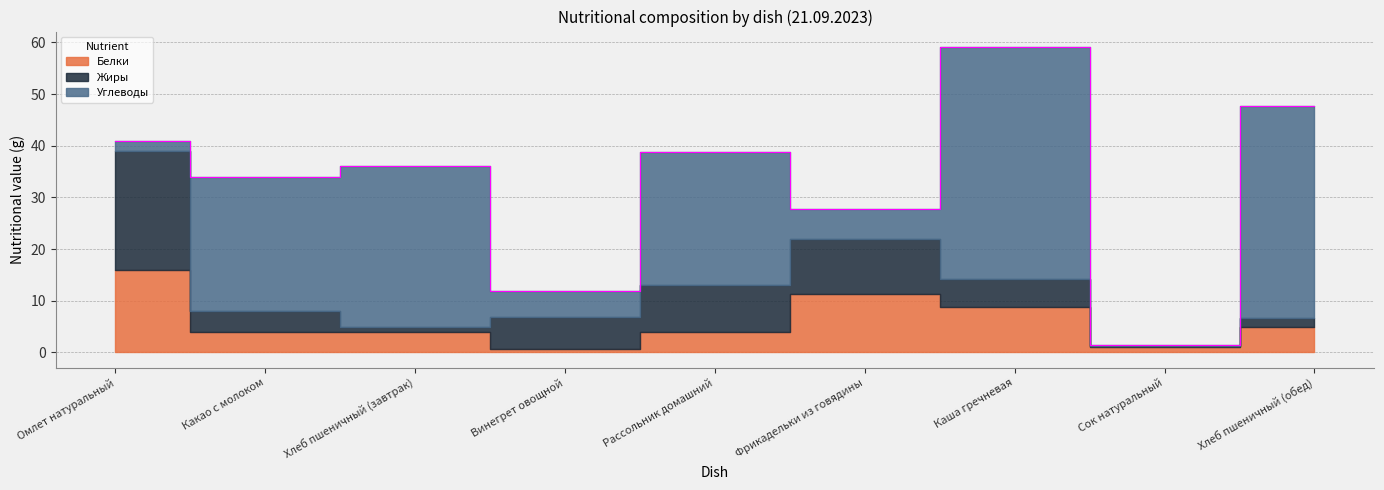

What is the sum of all Углеводы values?

181.7